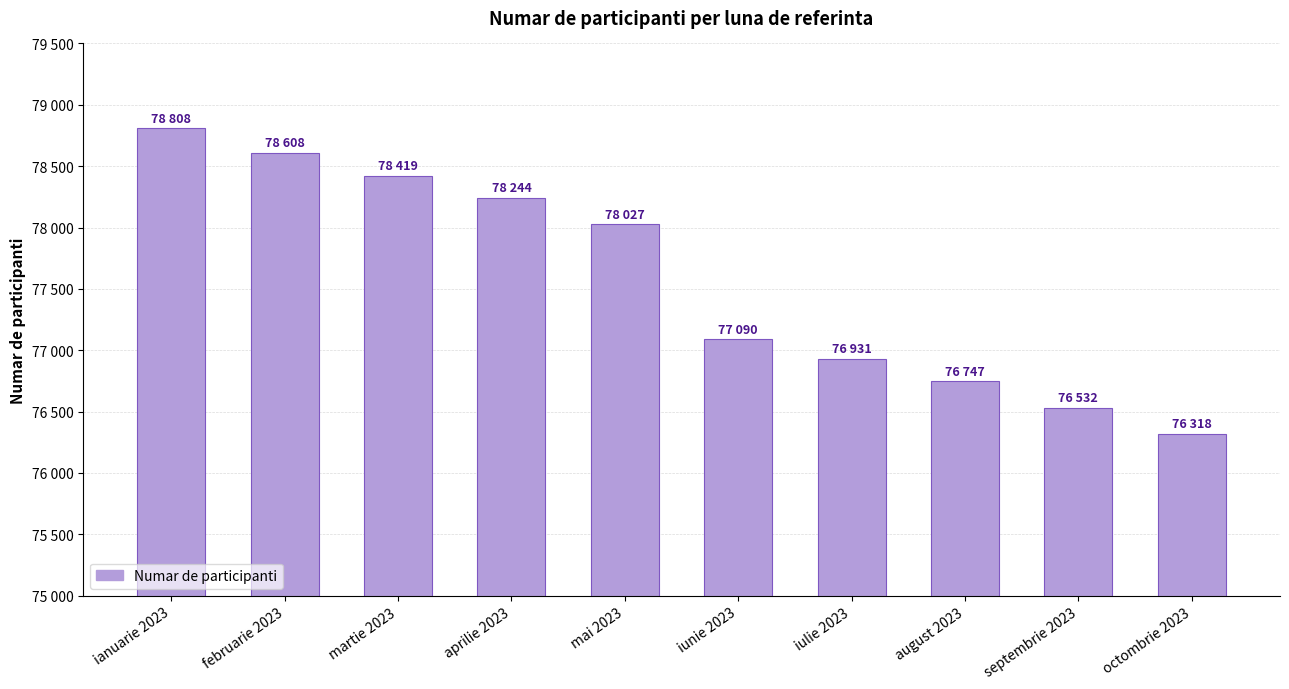

What is the sum of the values at martie 2023 and mai 2023?

156446